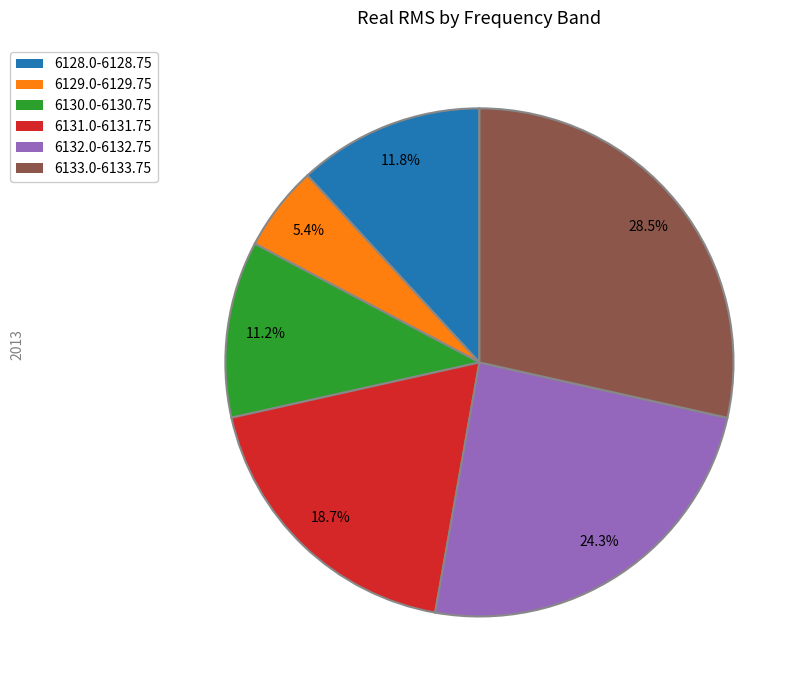

Is there a majority slice in this chart?

No